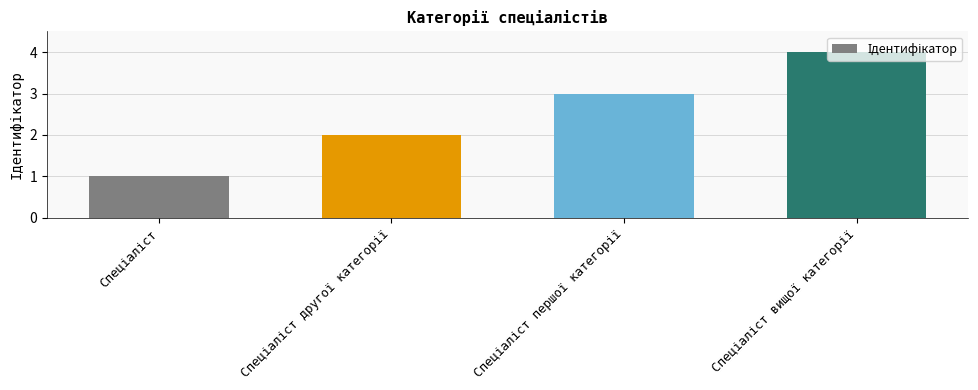

What is the difference between the maximum and minimum values?

3